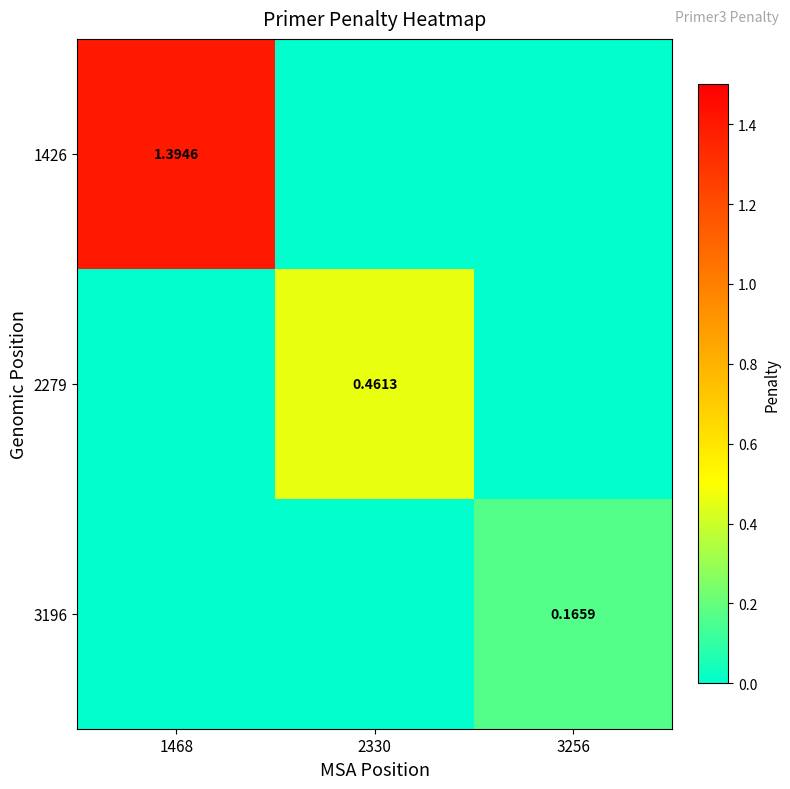

What is the highest value of the 1426 series?

1.4